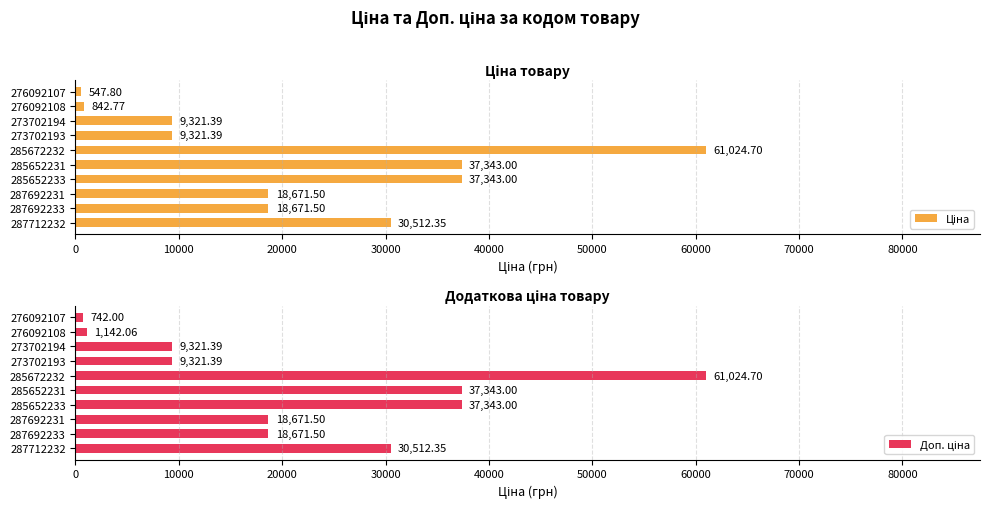

Read the Ціна value at 276092107.

547.8